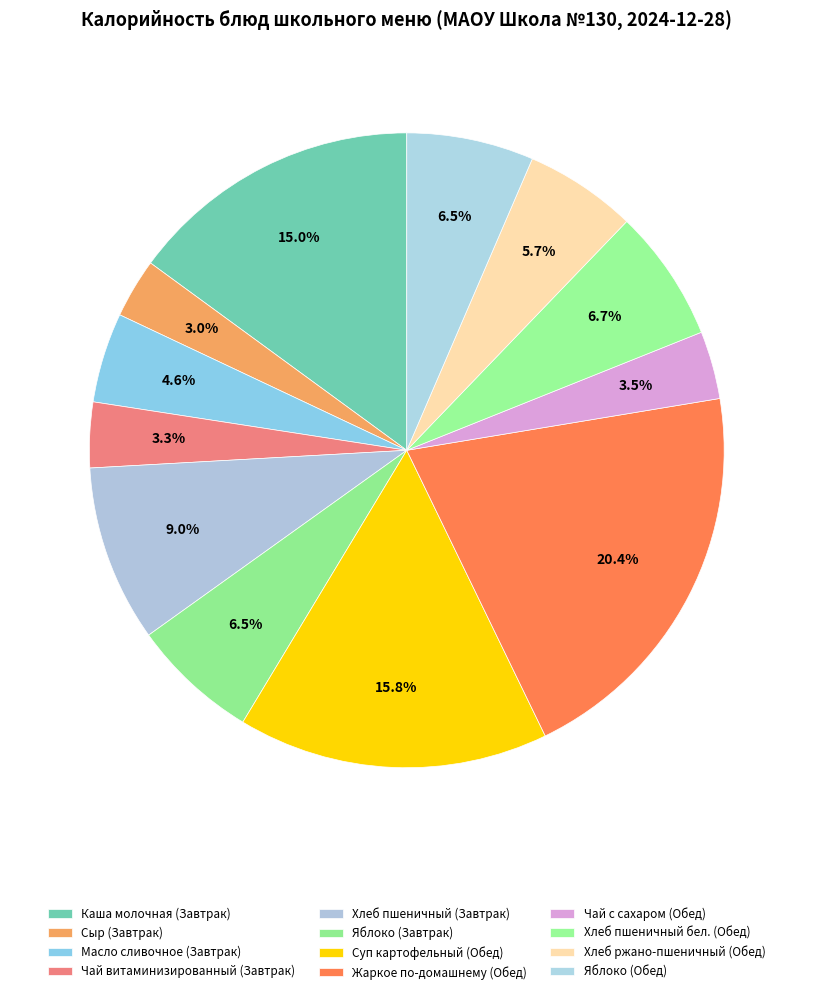

How many slices are in this pie chart?

12